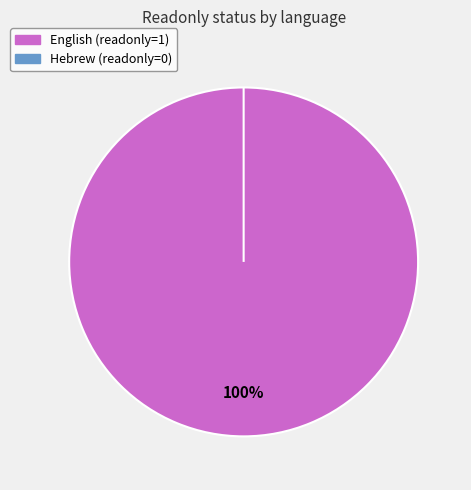

What percentage do Hebrew and English together represent?

100.0%